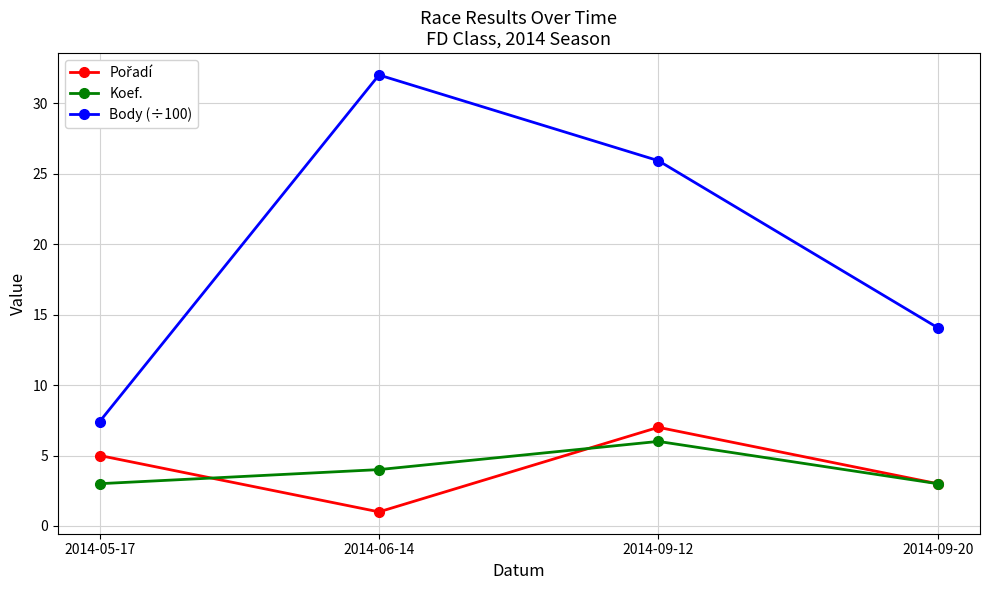

What is the smallest value displayed?

1.0